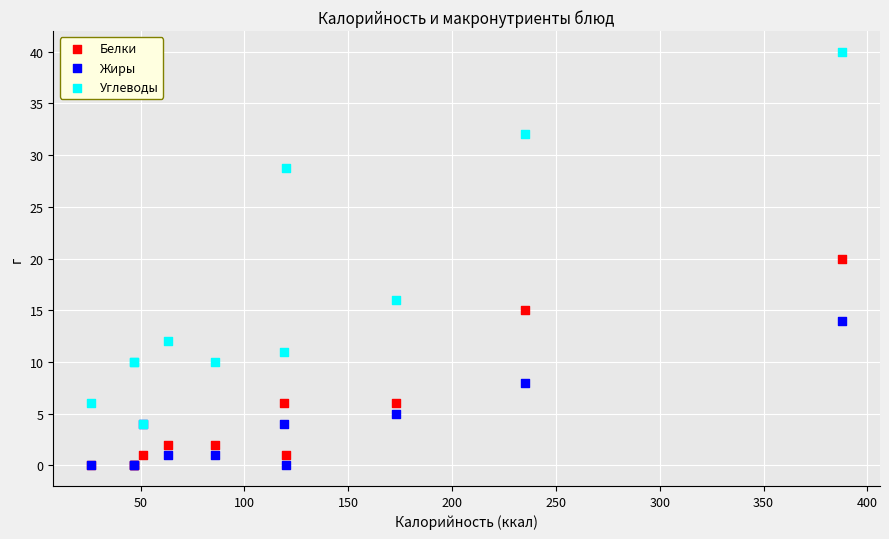

In the Углеводы series, what Y value is closest to 22?

16.0